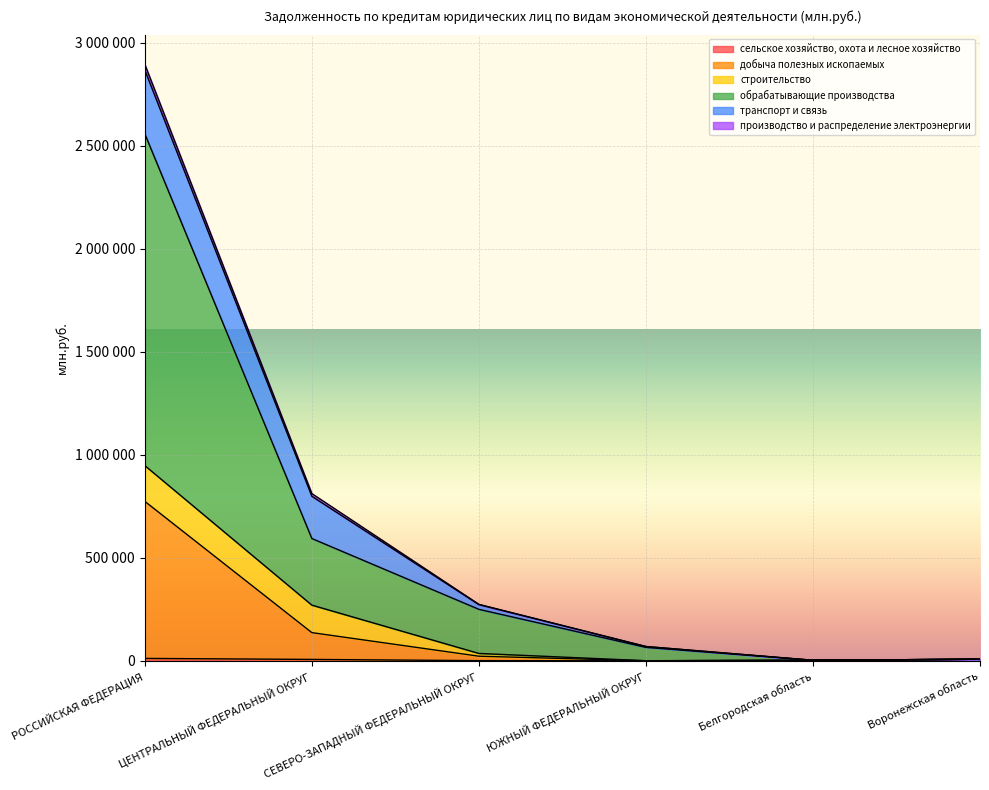

Which category has the lowest value in the добыча полезных ископаемых series?

ЮЖНЫЙ ФЕДЕРАЛЬНЫЙ ОКРУГ